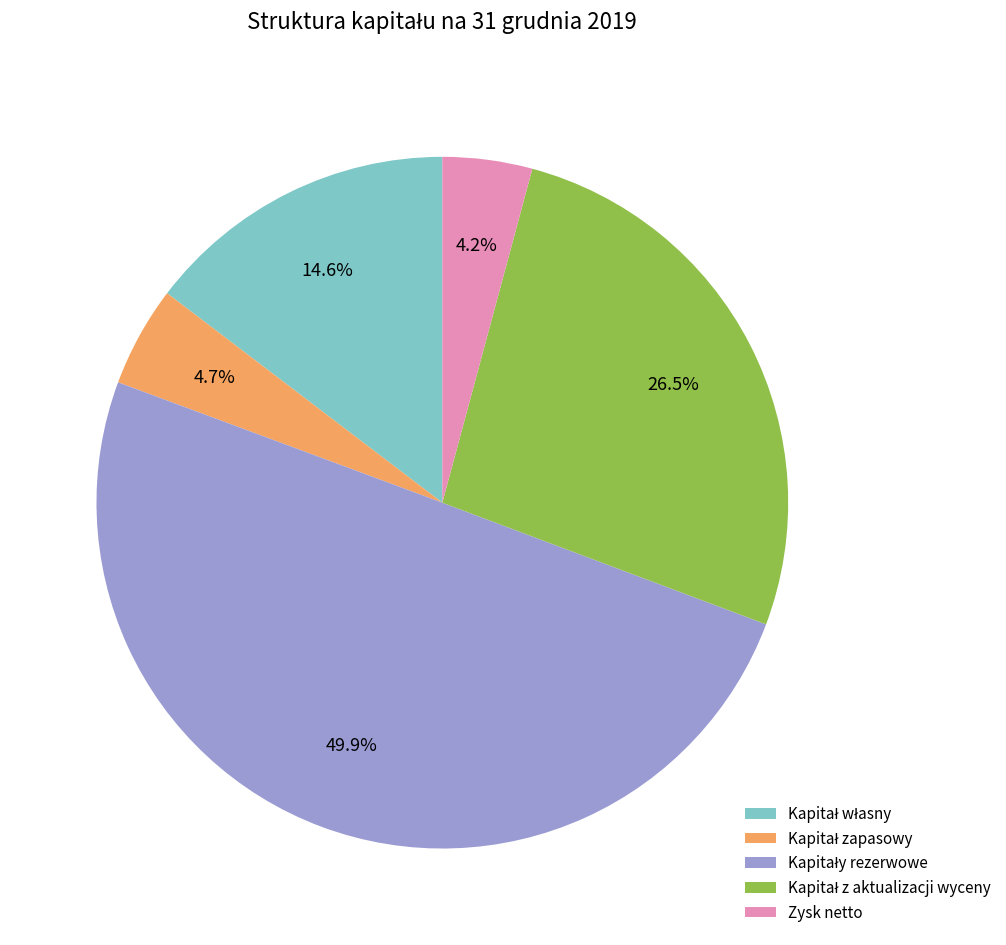

Which category has the smallest portion of the pie?

Zysk netto